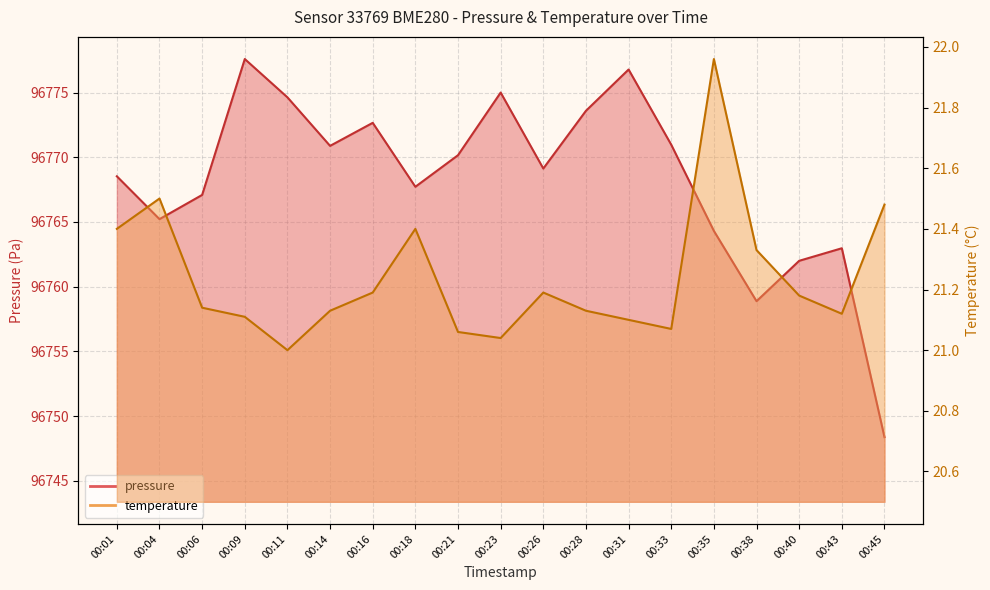

Is the value of pressure at 00:33 greater than the value of temperature at 00:40?

Yes